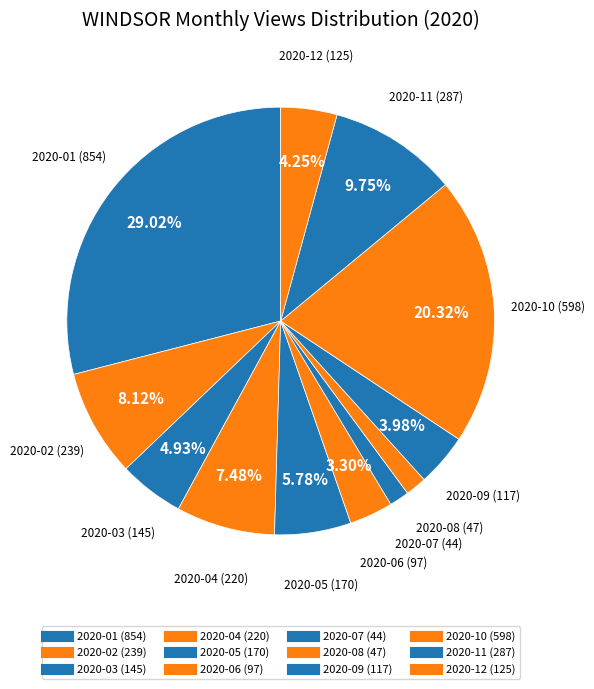

How many slices are in this pie chart?

12